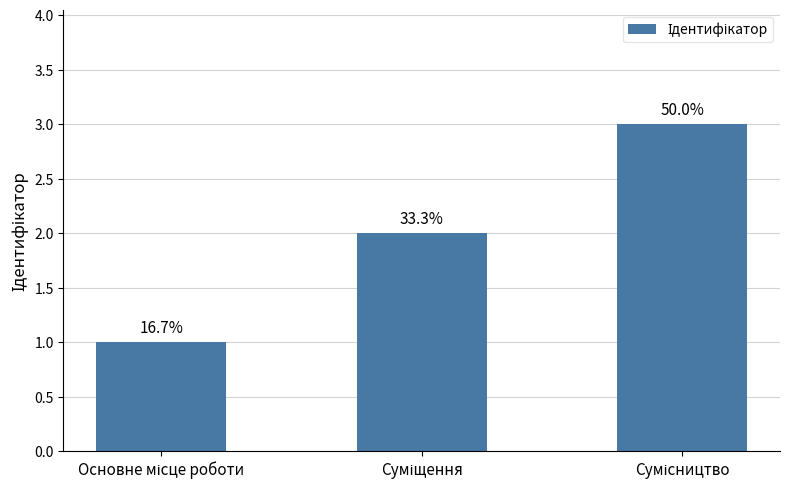

Which label corresponds to the largest value in the chart?

Сумісництво